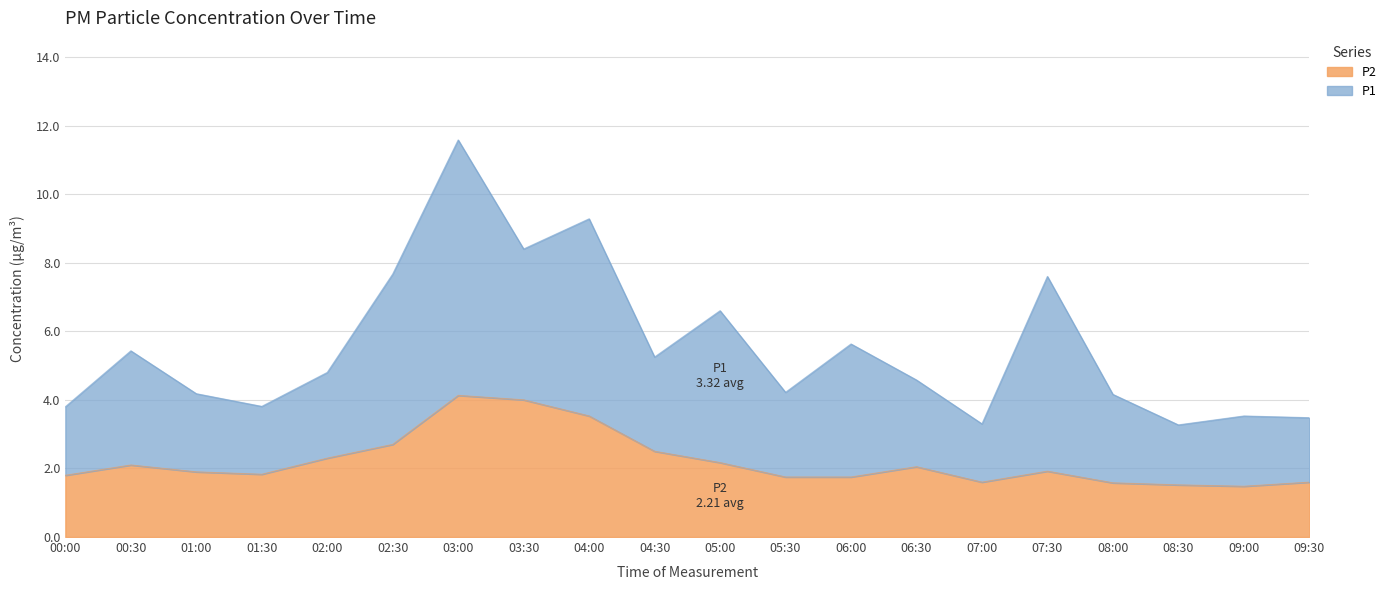

What is the difference between the second highest and second lowest values?

2.5